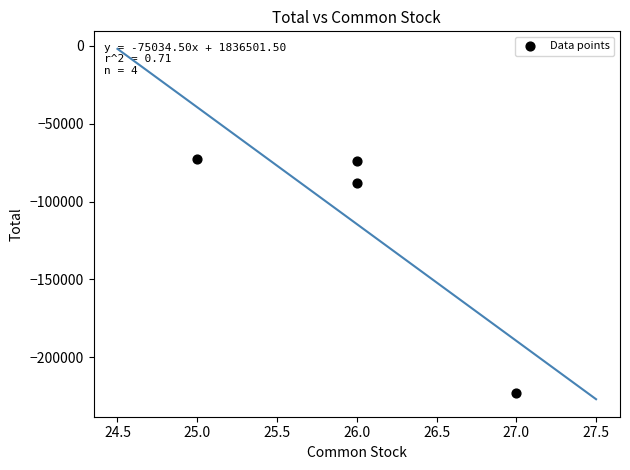

What is the range of Y values (max minus min)?

150069